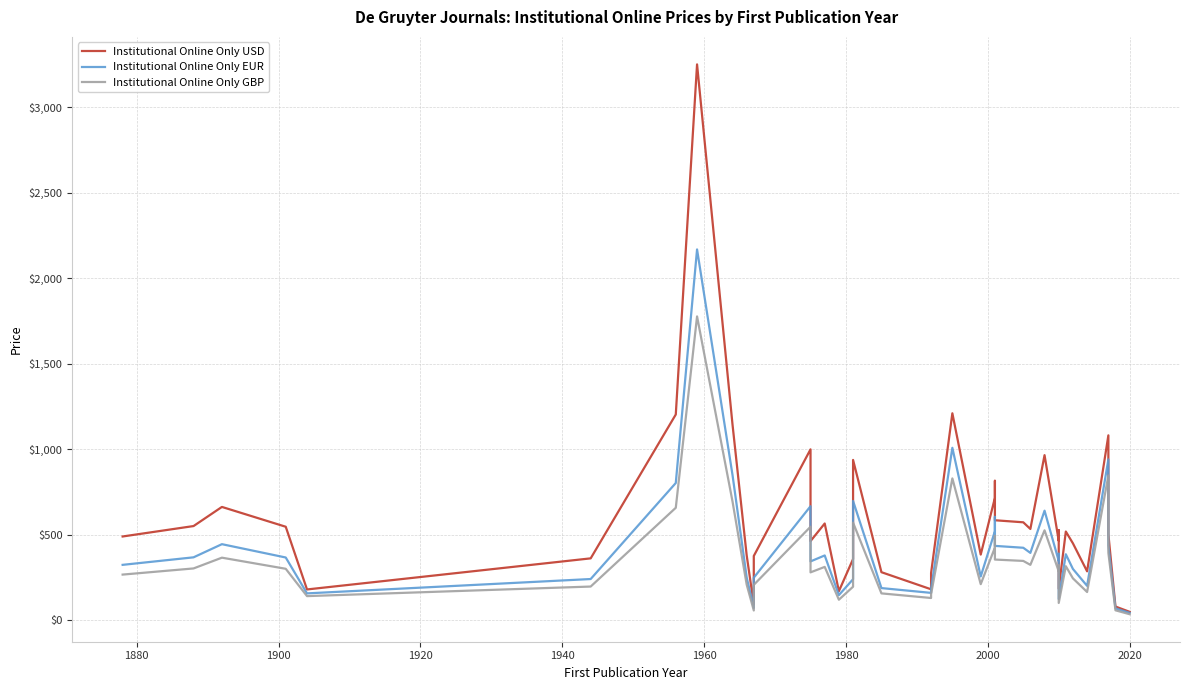

How many values in the Institutional Online Only EUR series are below 367?

20